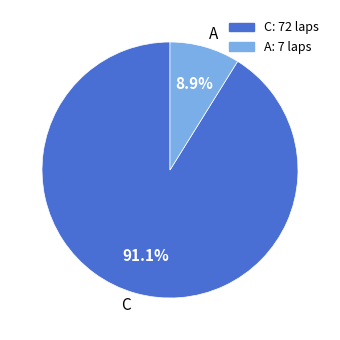

To the nearest percent, what is the difference between the largest and smallest slice percentages?

82%